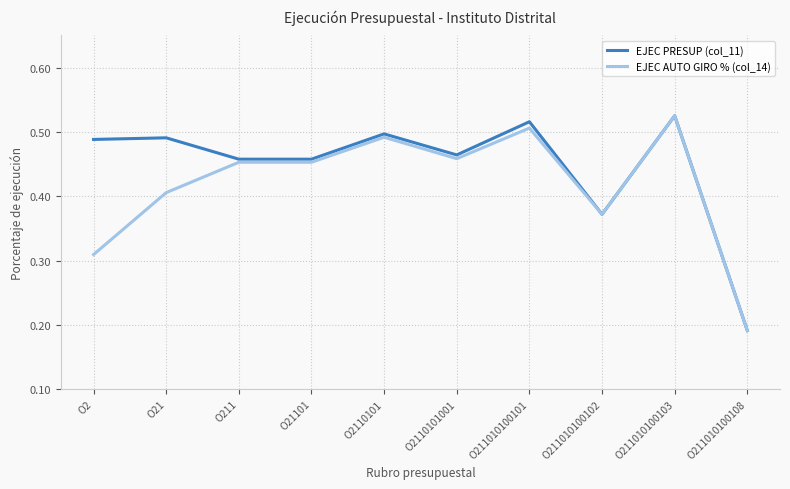

The value of EJEC PRESUP (col_11) at O2110101001 is 0.1. True or false?

False